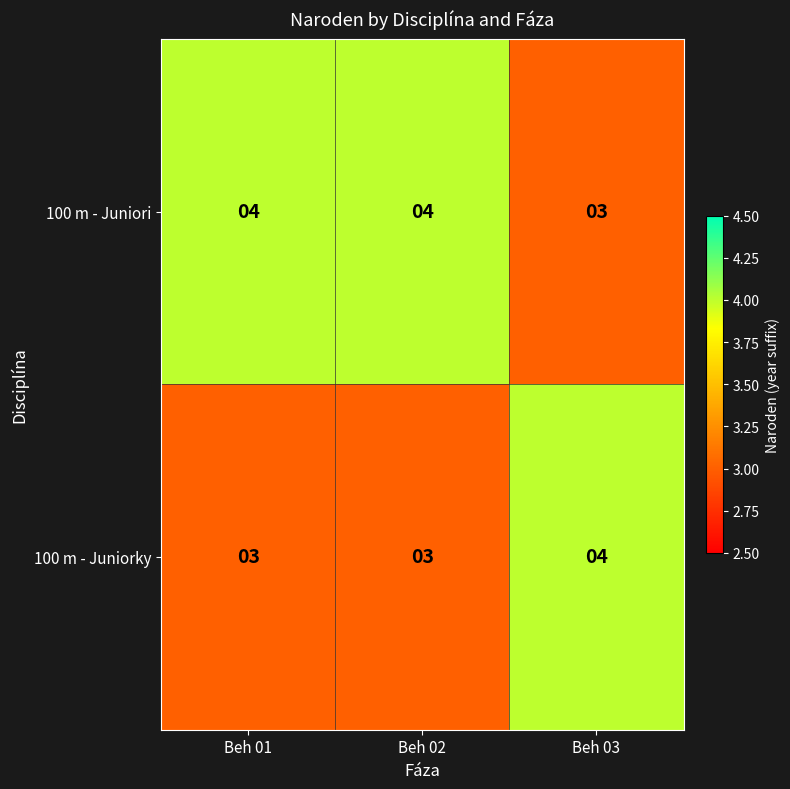

What is the minimum value shown in the chart?

3